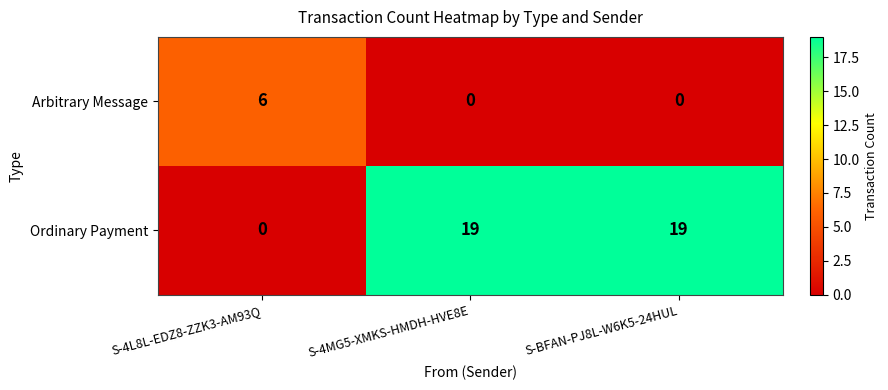

List the series in order of their overall mean, highest first.

Ordinary Payment, Arbitrary Message